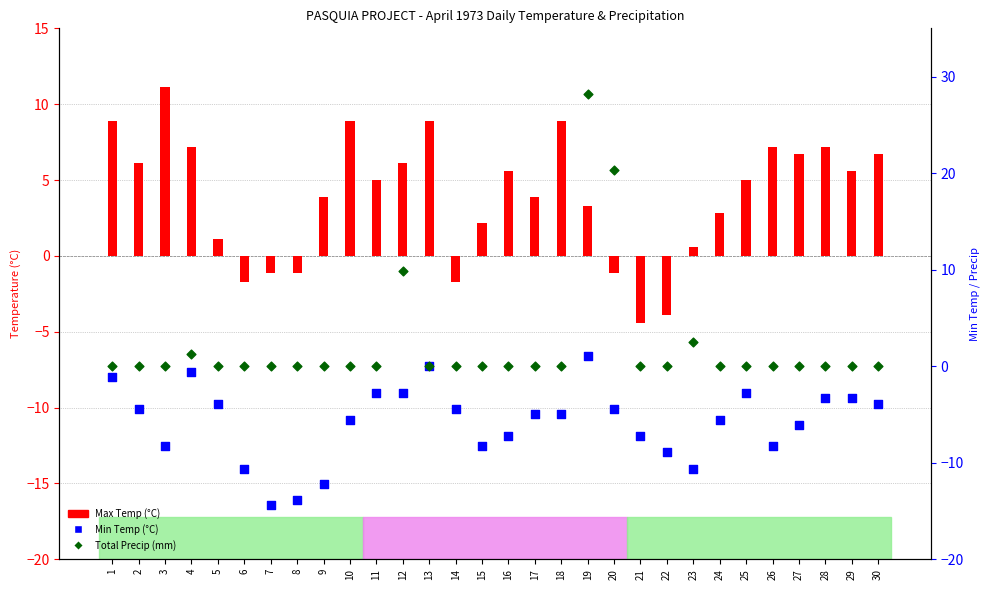

Which series contains the highest Y value?

Total Precip (mm)